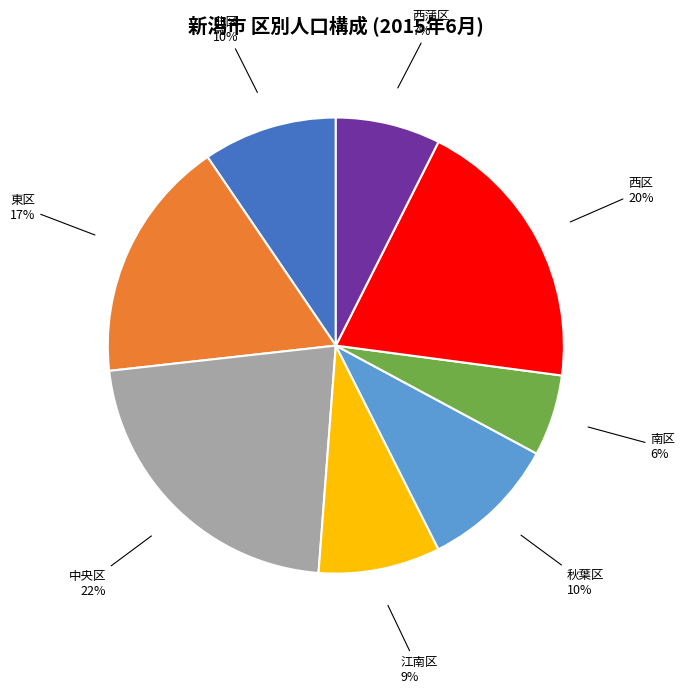

What percentage is the 南区 slice, to the nearest percent?

6%